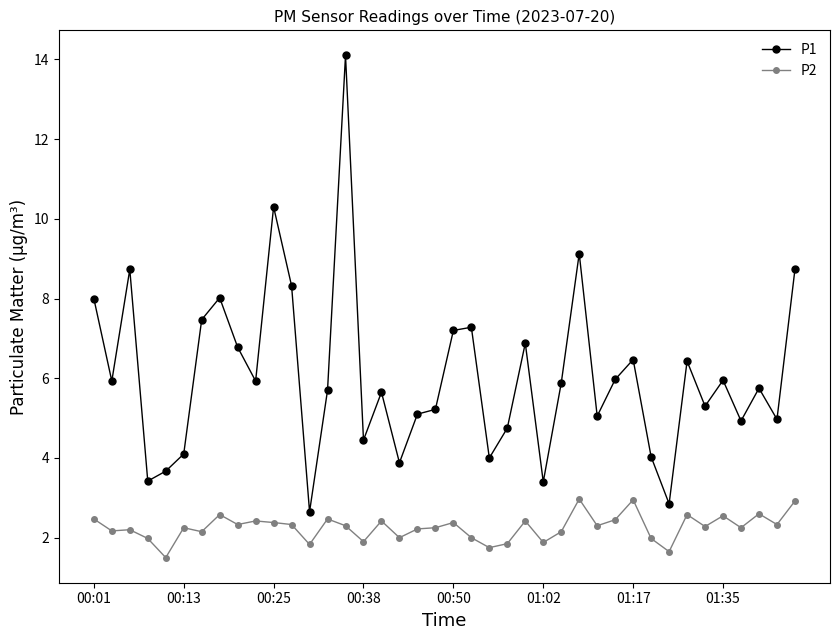

What is the difference between the maximum and minimum values in the P2 series?

1.5